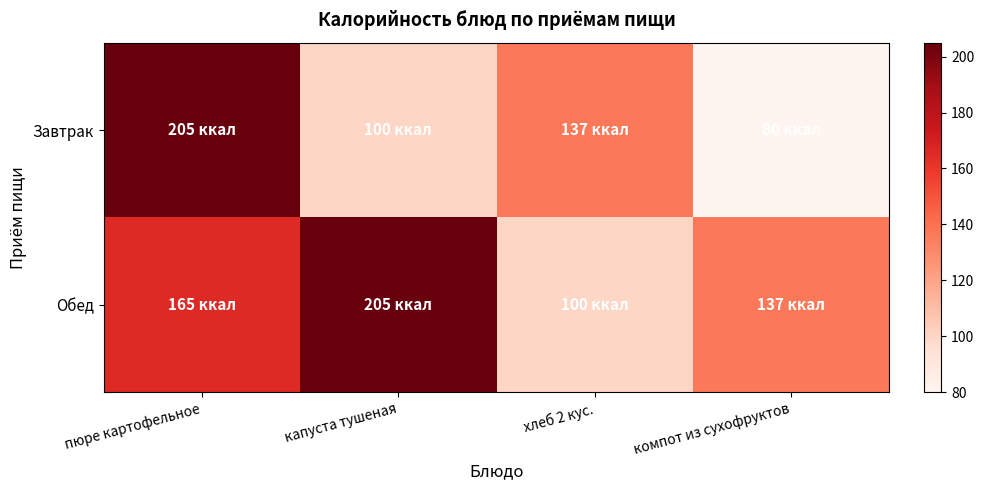

At which category is the sum across all series the highest?

пюре картофельное